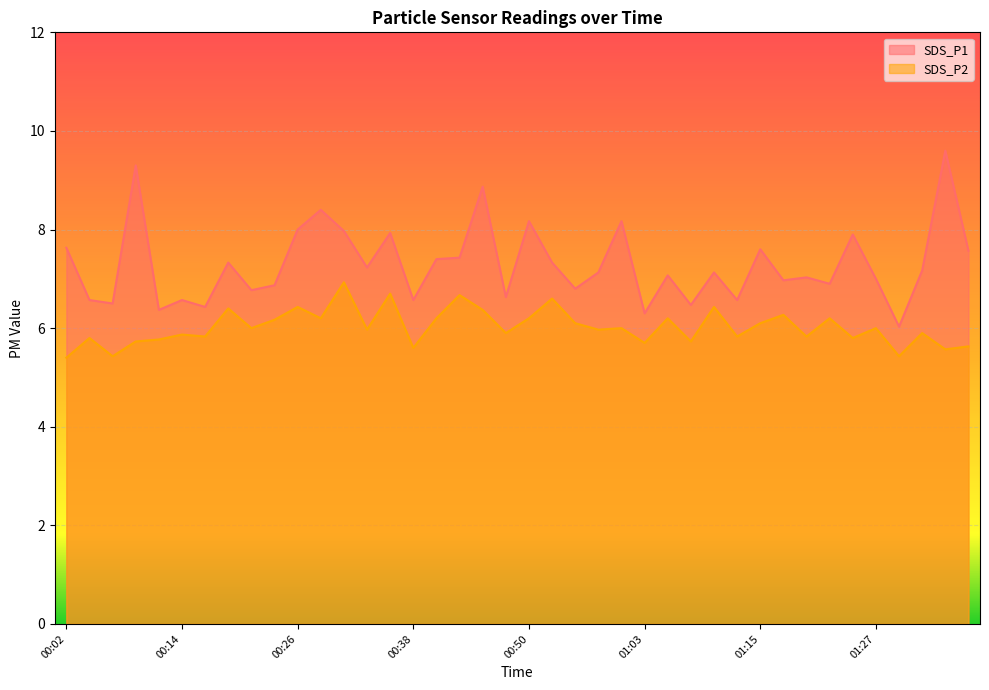

How many interior local peaks does the SDS_P2 series have?

15